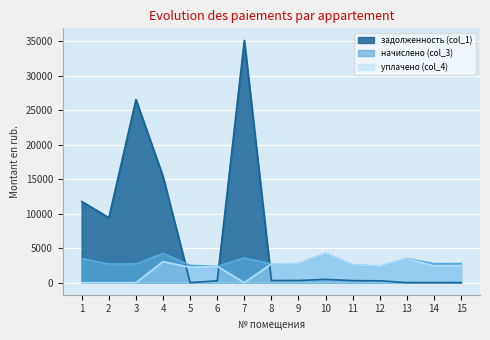

Between 7 and 15, which series saw the biggest shift?

задолженность (col_1)